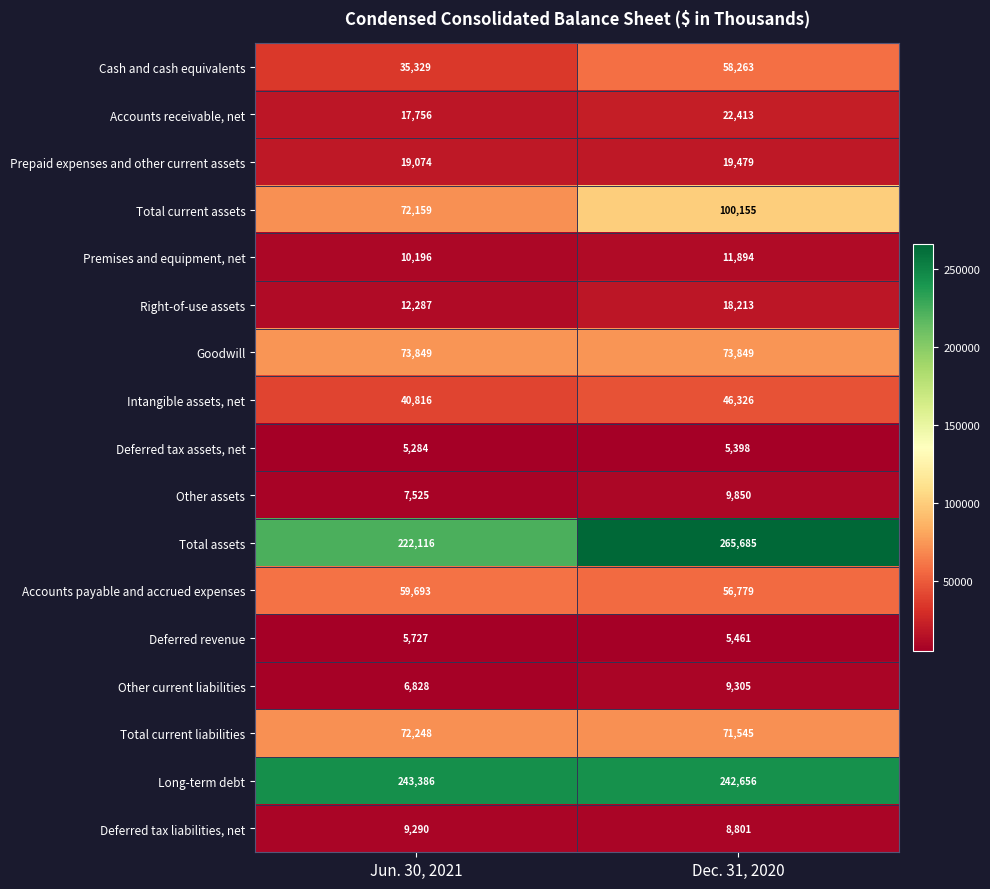

What is the spread (max minus min) of values at Jun. 30, 2021?

238102